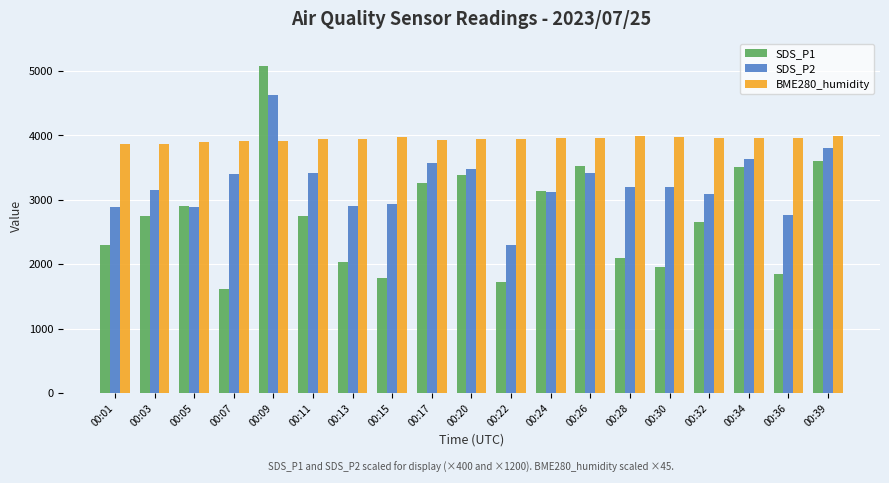

What is the approximate value of BME280_humidity at 00:11?

3941.1